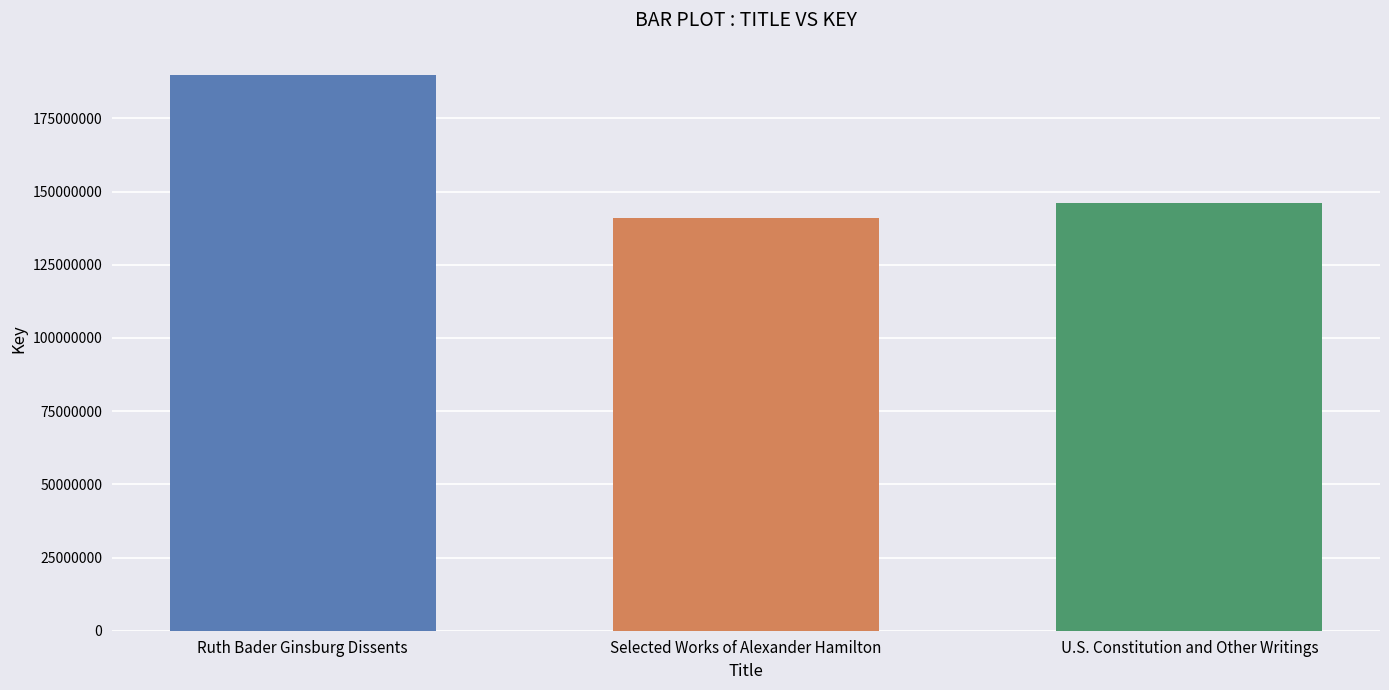

Rank the categories by value from highest to lowest.

Ruth Bader Ginsburg Dissents, U.S. Constitution and Other Writings, Selected Works of Alexander Hamilton